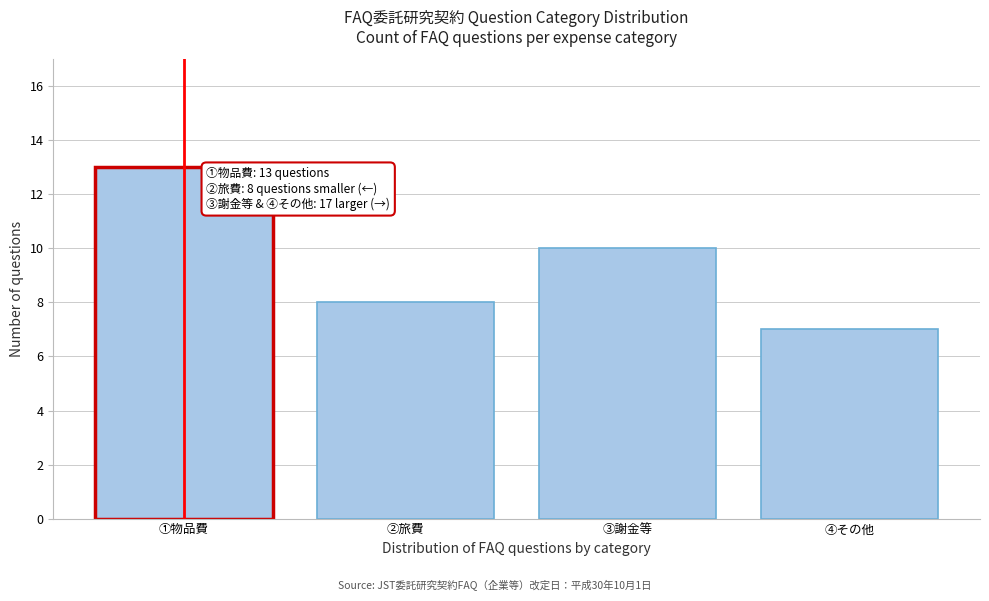

Reading right to left, list all the values displayed in this chart.

7	10	8	13